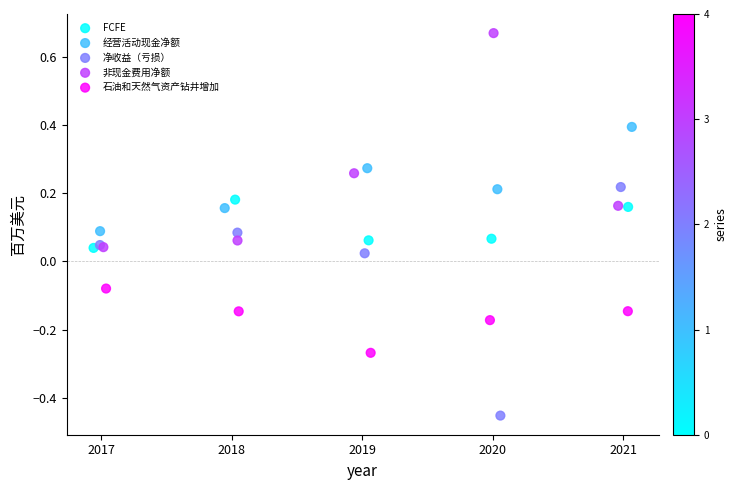

What are all the series names shown in the legend?

FCFE, 经营活动现金净额, 净收益（亏损）, 非现金费用净额, 石油和天然气资产钻井增加